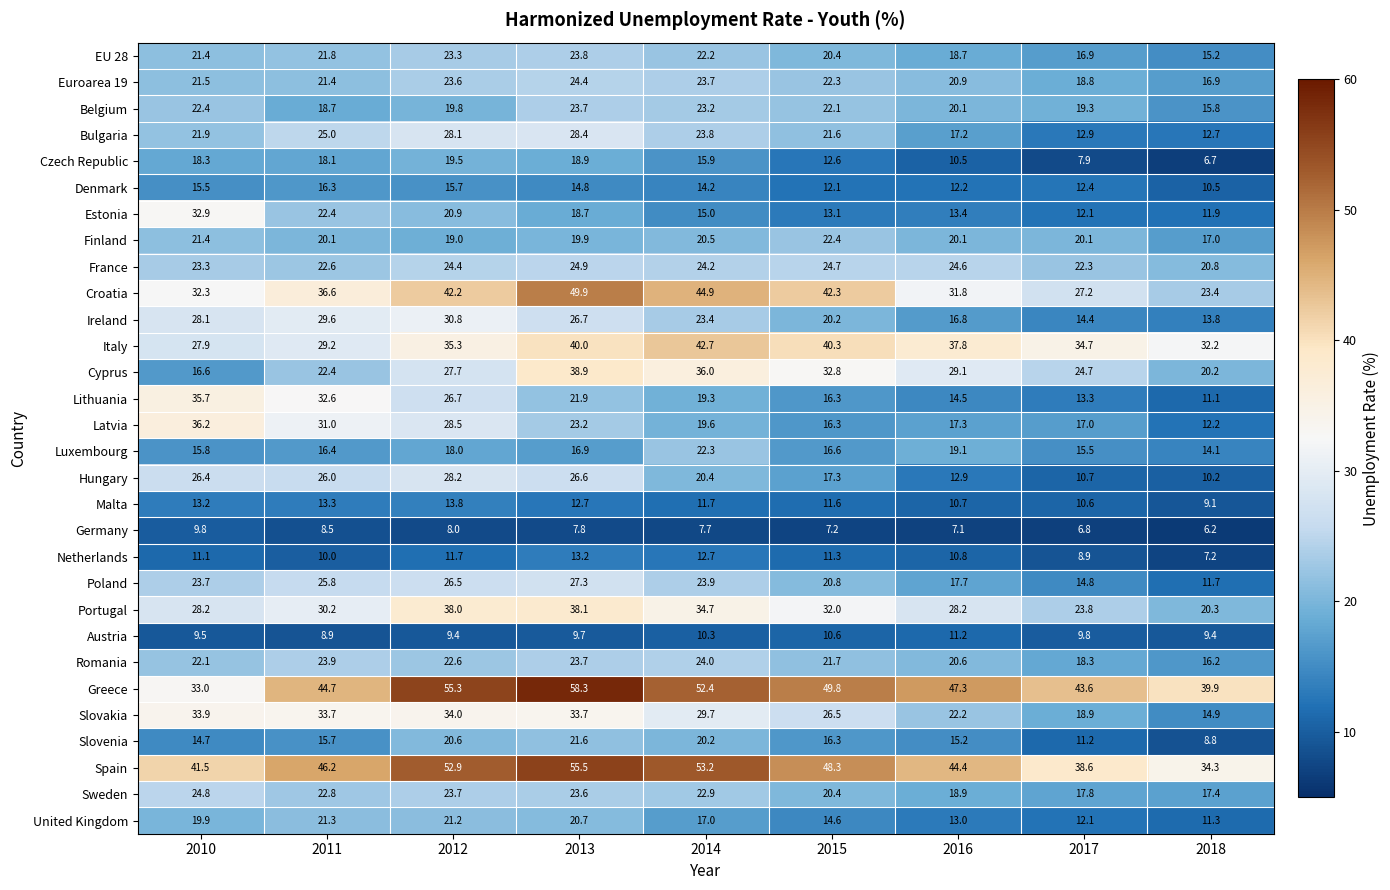

What is the difference between the second highest and minimum values in the Italy series?

12.4